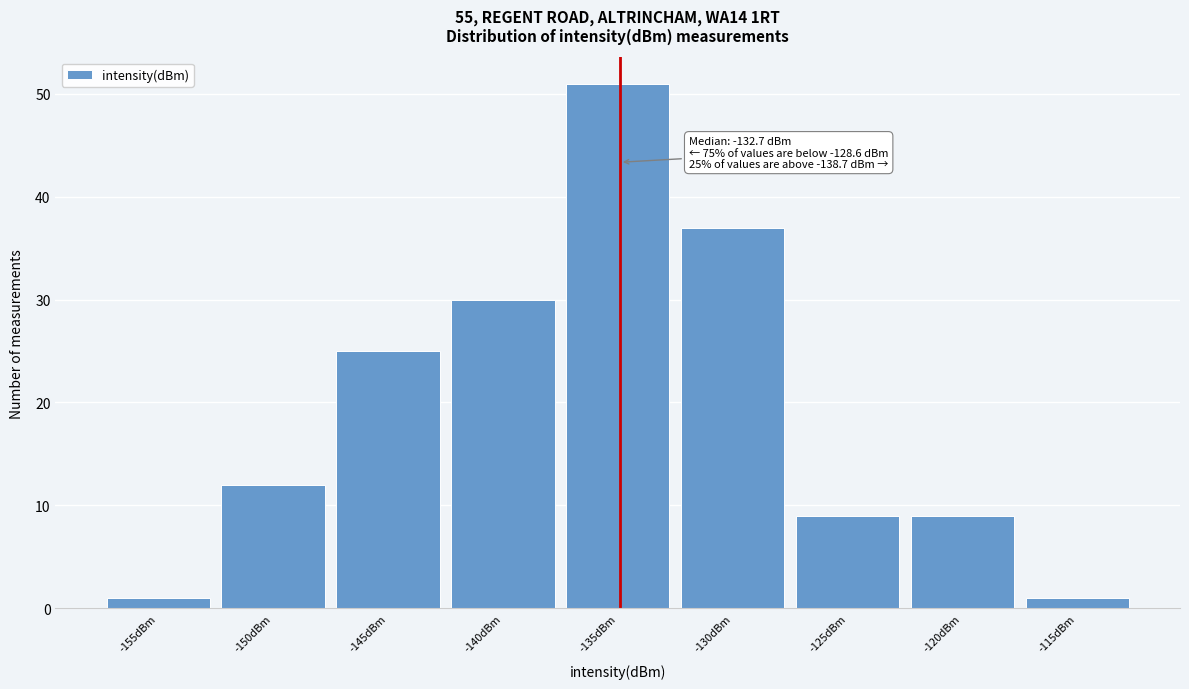

Reading left to right, what are all the values shown in this chart?

-155dBm=1	-150dBm=12	-145dBm=25	-140dBm=30	-135dBm=51	-130dBm=37	-125dBm=9	-120dBm=9	-115dBm=1